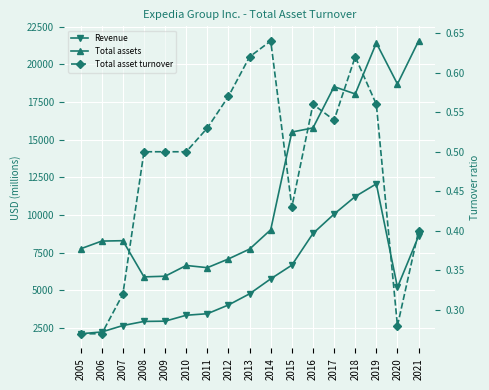

Reading right to left, what are all the values shown in this chart?

Revenue: 8598.0	5199.0	12067.0	11223.0	10060.0	8774.0	6672.0	5763.0	4771.0	4030.0	3449.0	3348.0	2955.0	2937.0	2665.0	2238.0	2119.0
Total assets: 21548.0	18690.0	21416.0	18033.0	18516.0	15778.0	15504.0	9021.0	7739.0	7085.0	6505.0	6651.0	5937.0	5894.0	8295.0	8269.0	7757.0
Total asset turnover: 0.4	0.3	0.6	0.6	0.5	0.6	0.4	0.6	0.6	0.6	0.5	0.5	0.5	0.5	0.3	0.3	0.3